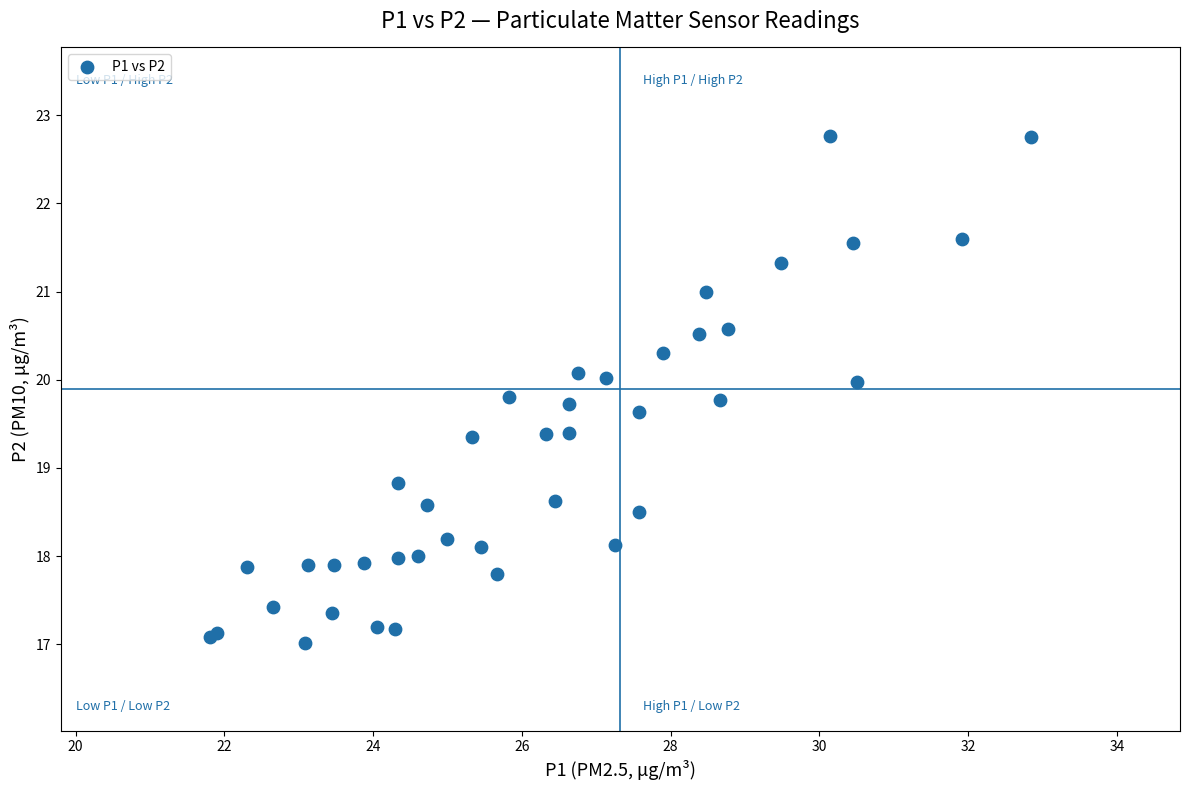

What Y value in the scatter plot is closest to 19?

18.8